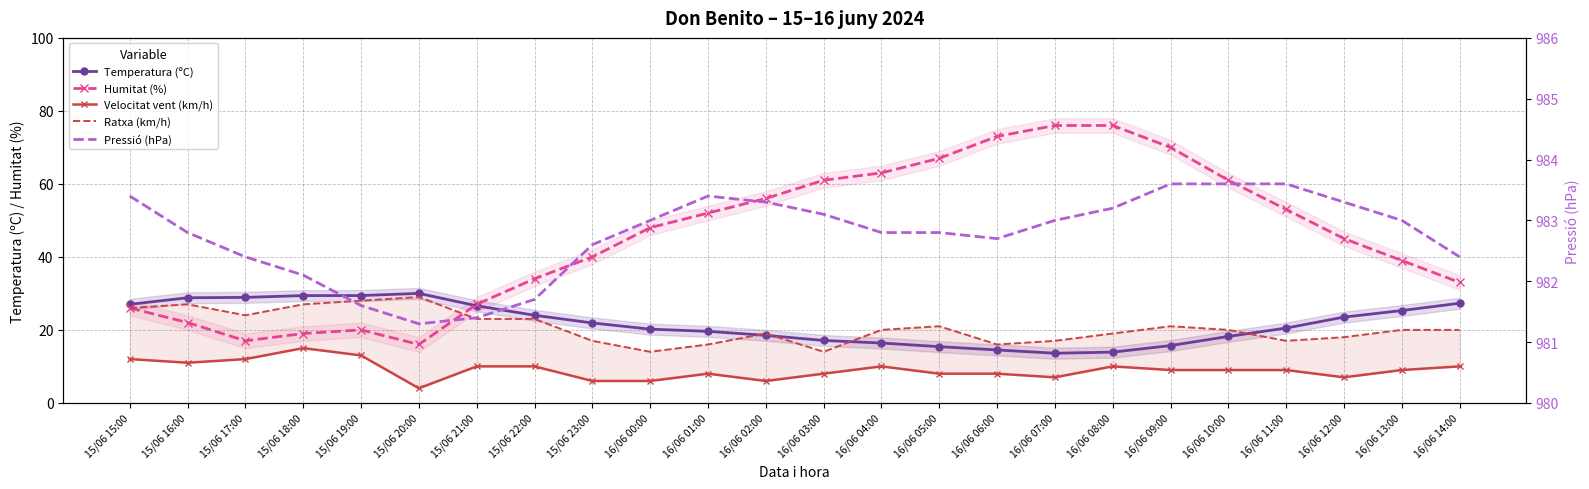

What is the sum of the Ratxa (km/h) values at 16/06 01:00 and 15/06 21:00?

39.0